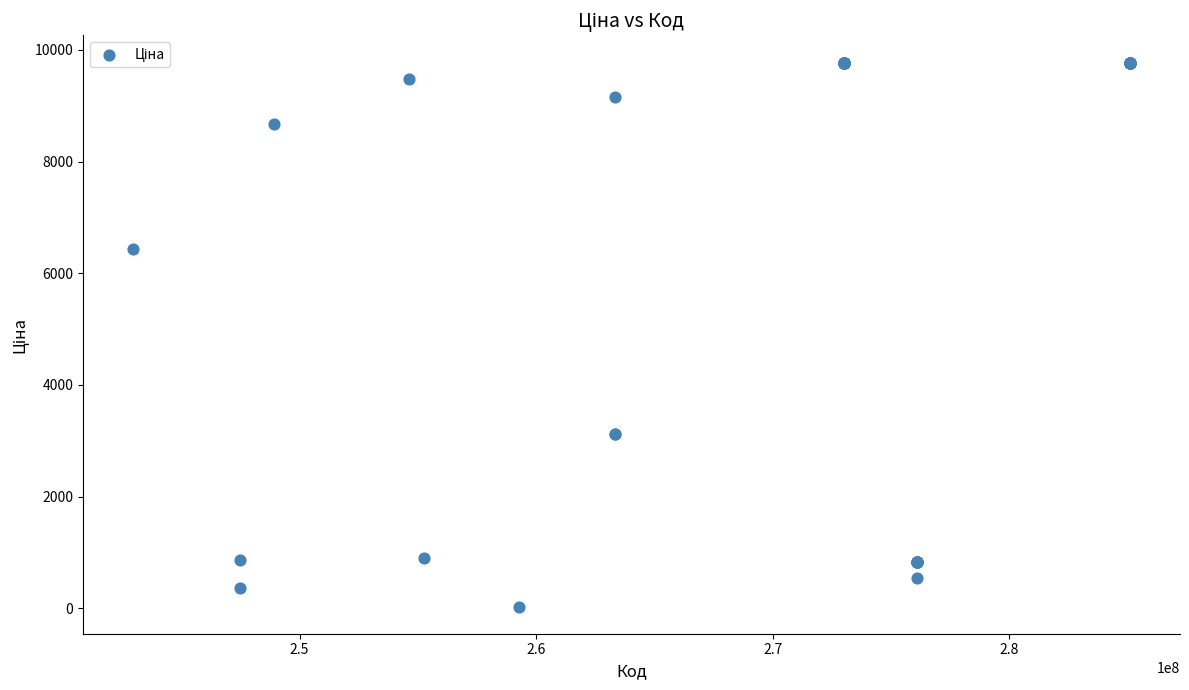

What Y value in the scatter plot is closest to 4903?

6437.4